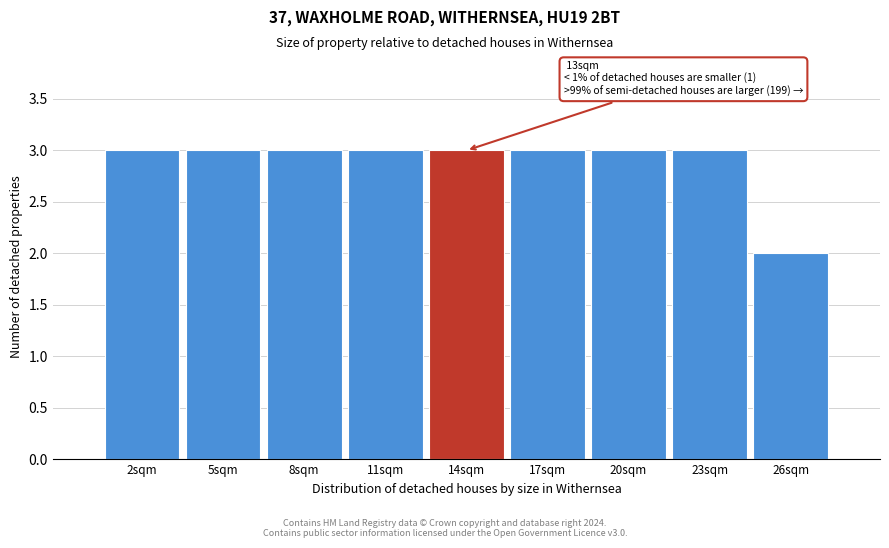

Reading left to right, transcribe all the data shown in this chart.

3	3	3	3	3	3	3	3	2